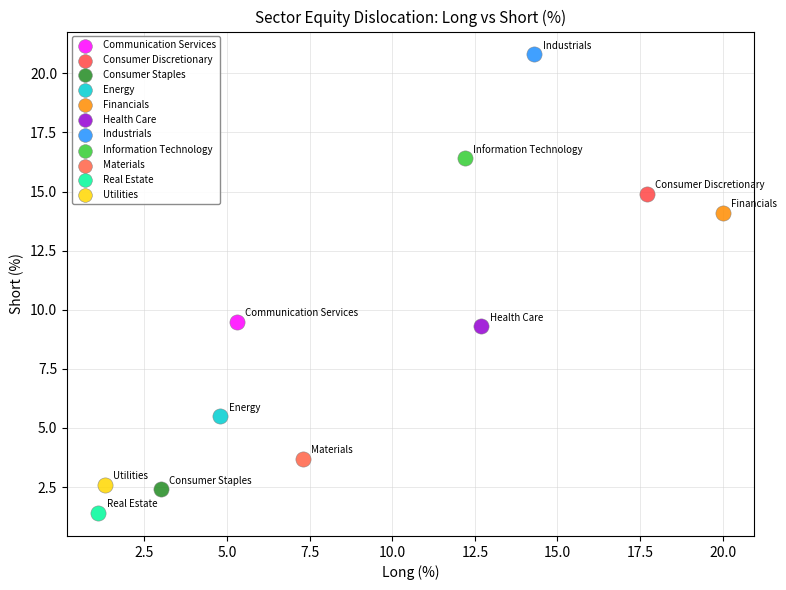

Which series contains the highest Y value?

Industrials